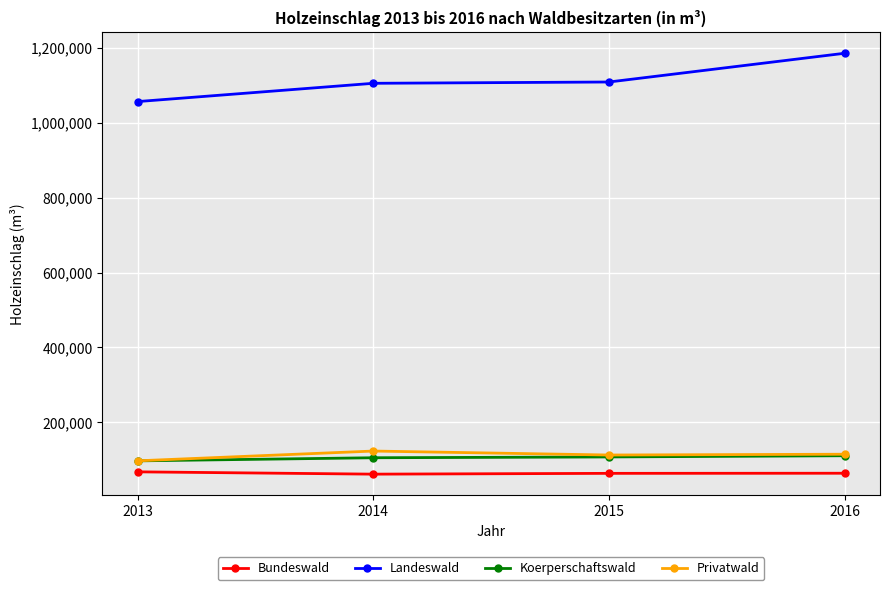

What is the smallest value displayed?

62039